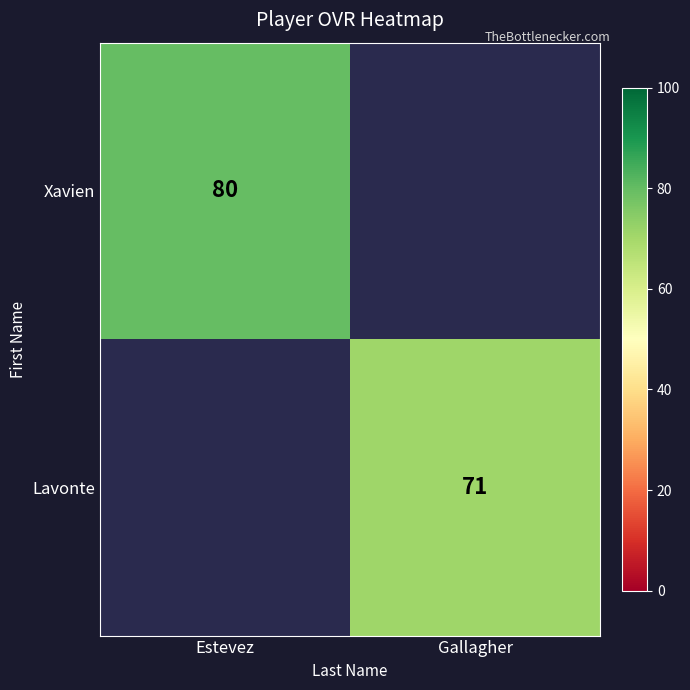

Is the value of Lavonte at Gallagher greater than the value of Xavien at Estevez?

No